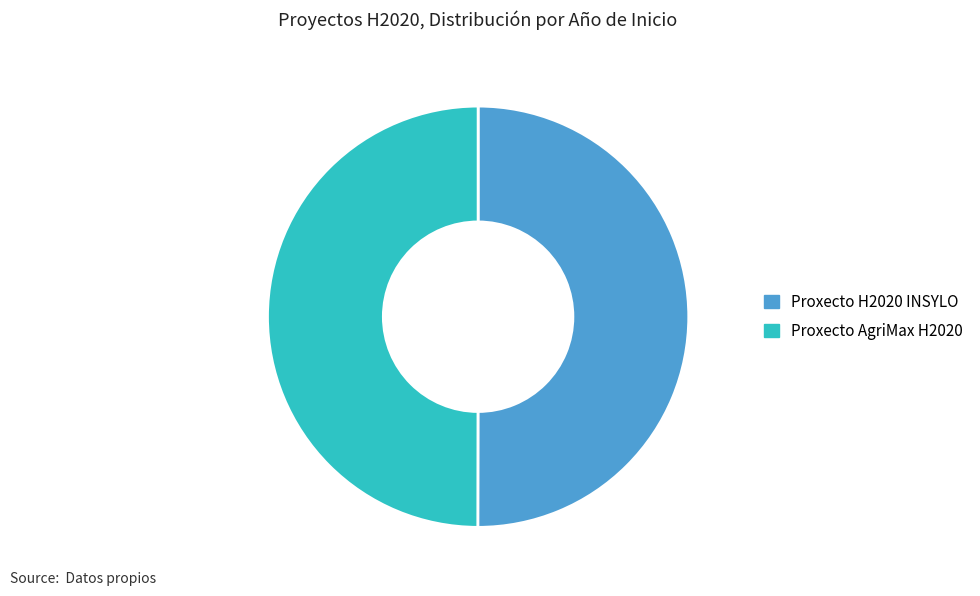

Combined, do Proxecto AgriMax H2020 and Proxecto H2020 INSYLO account for over 50%?

Yes